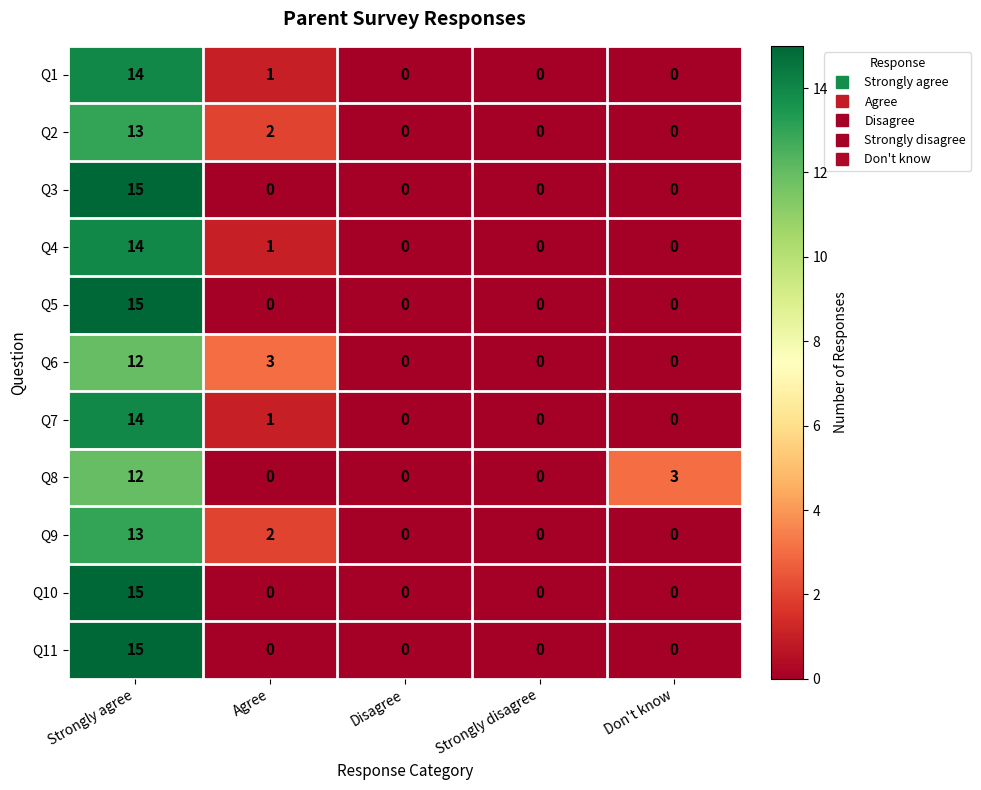

What is the highest value of the Q3 series?

15